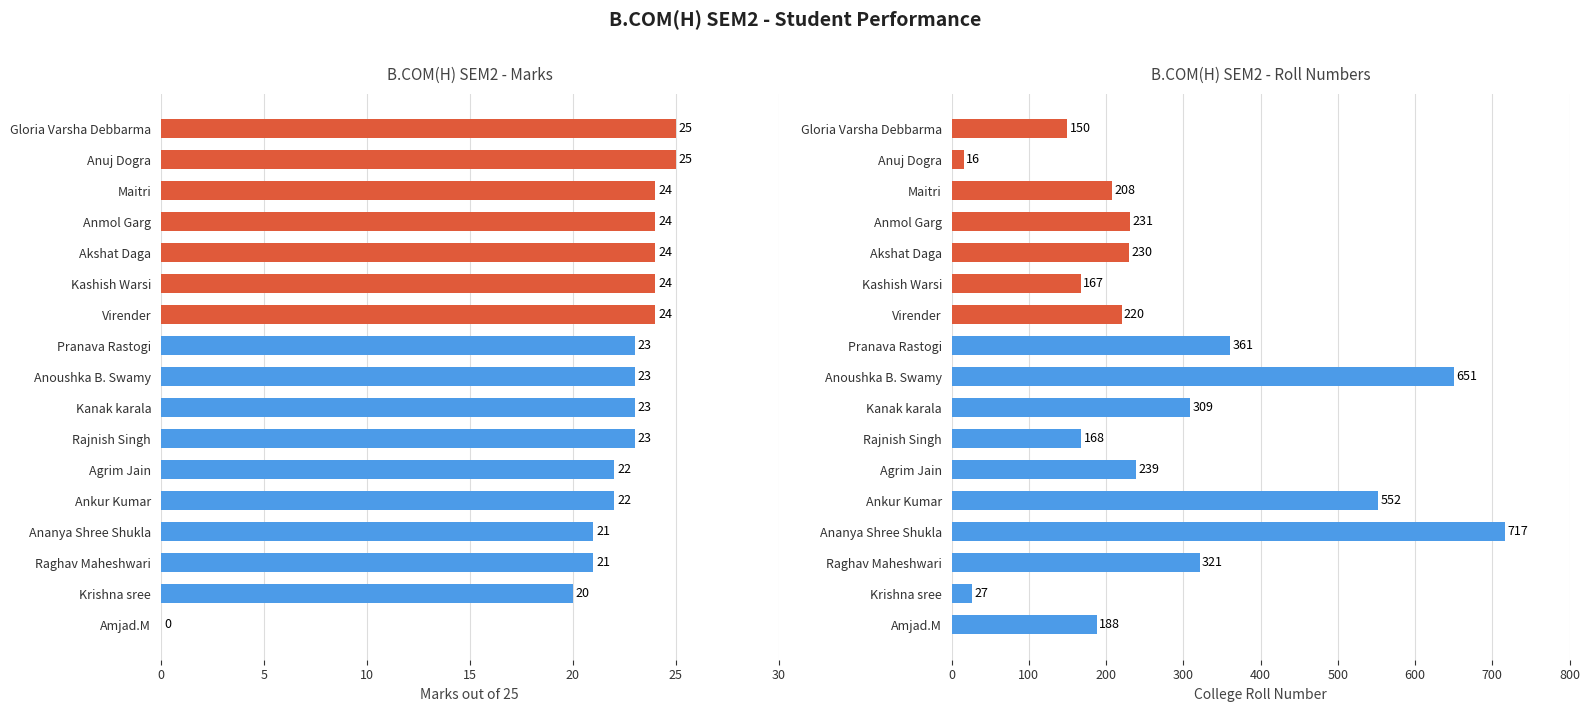

What is the difference between the maximum and minimum values in the College Roll Number series?

701